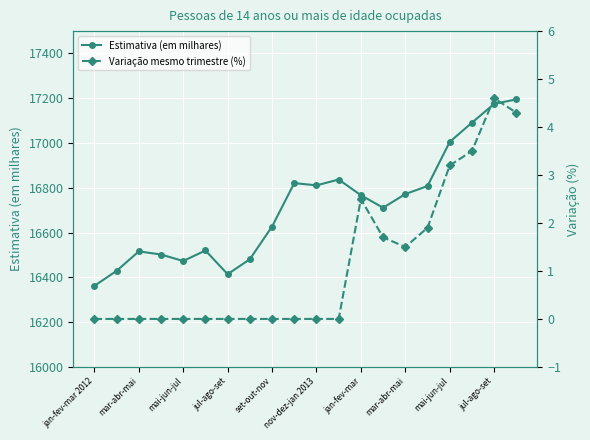

In Variação mesmo trimestre (%), how many points are higher than both neighbors (excluding endpoints)?

2